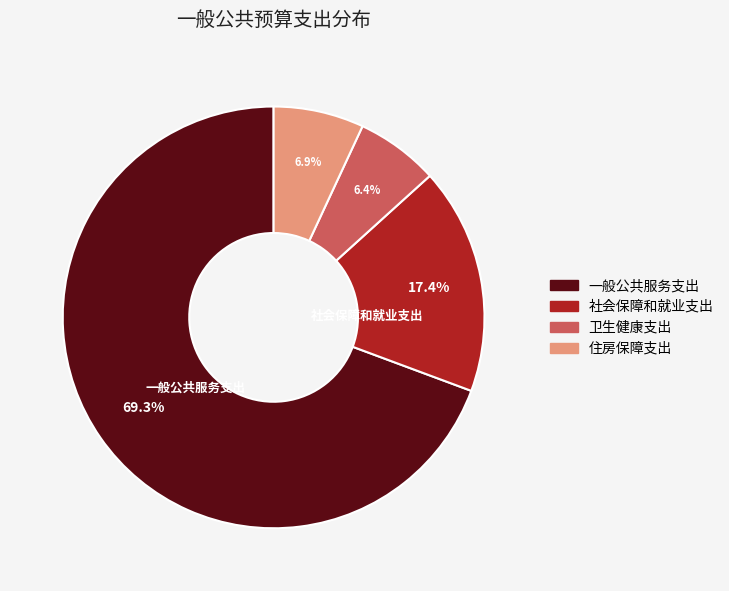

Which category has the biggest portion of the pie?

一般公共服务支出